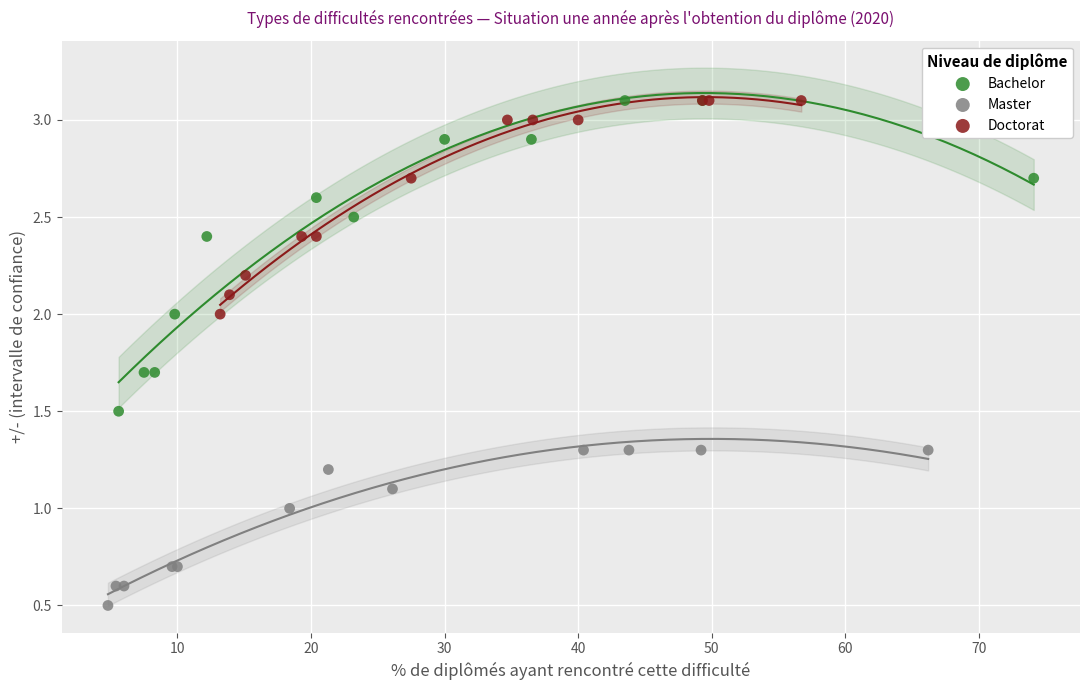

Which series contains the lowest Y value?

Master